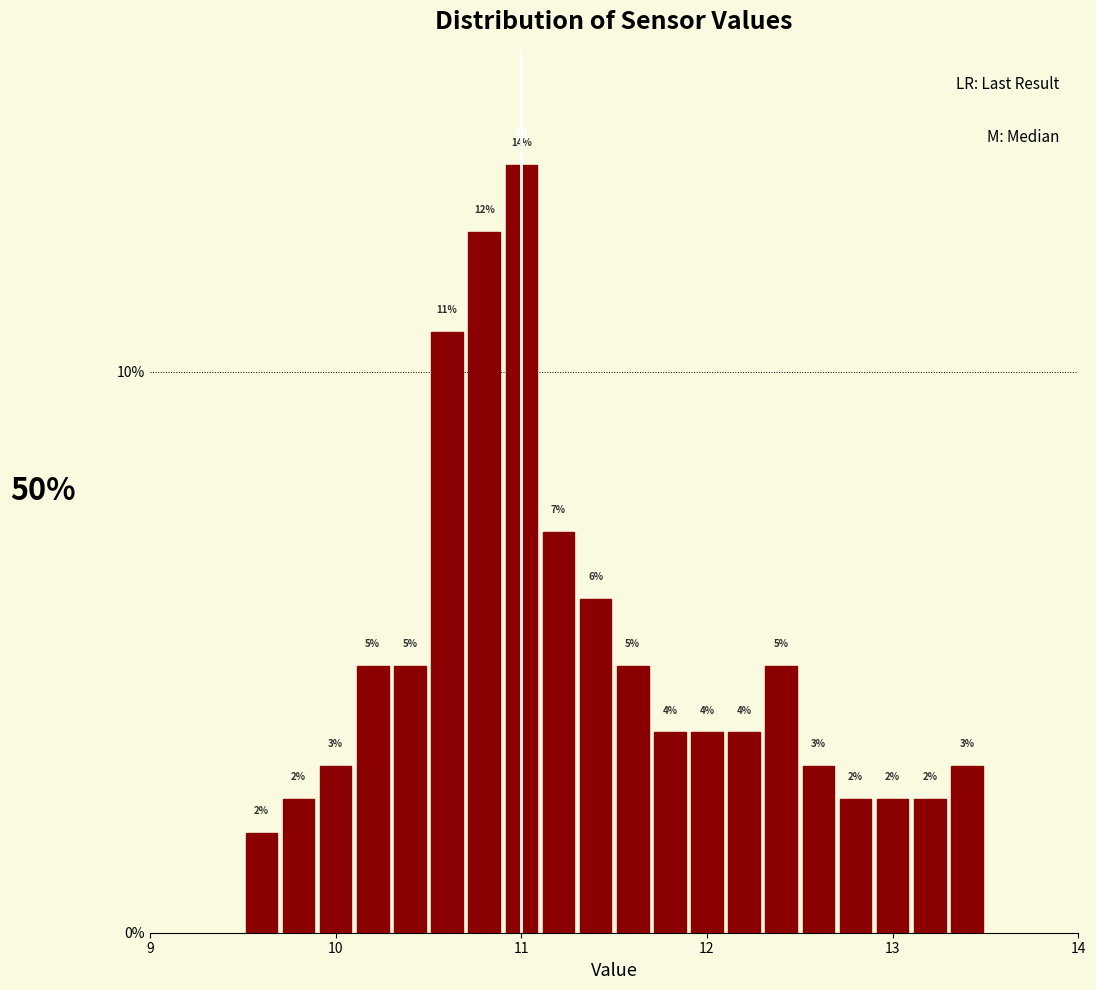

Around what value on the x-axis is the tallest bar? Give the approximate position of its centre, as read against the axis.

11.0